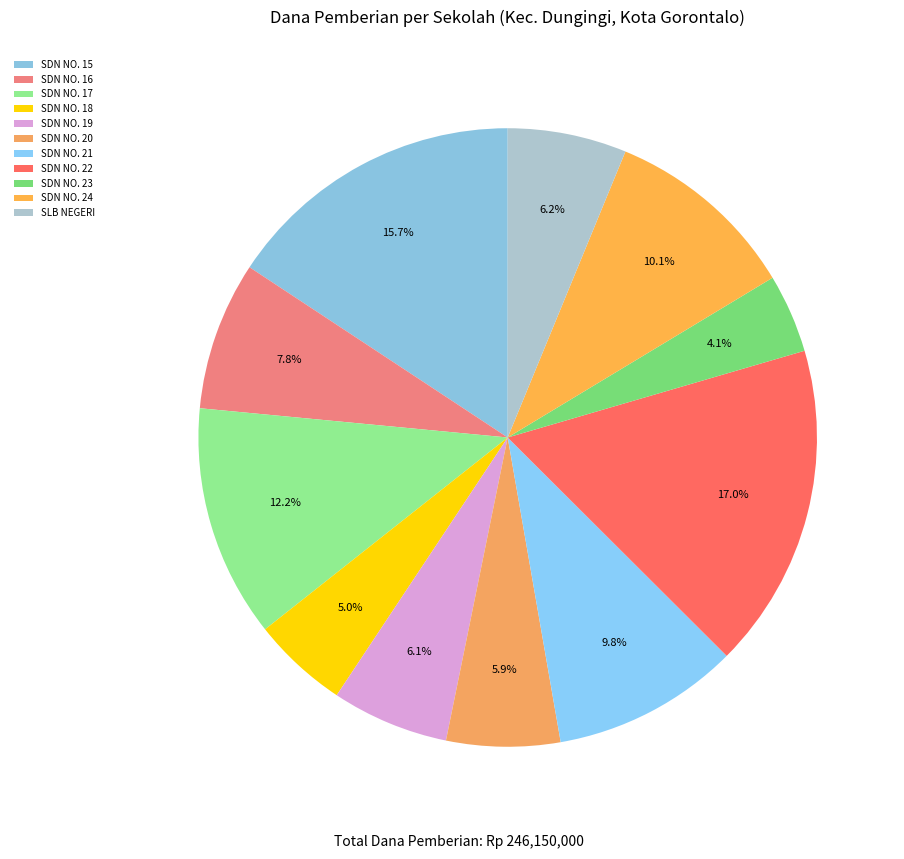

Rank the categories by value from highest to lowest.

SDN NO. 22, SDN NO. 15, SDN NO. 17, SDN NO. 24, SDN NO. 21, SDN NO. 16, SLB NEGERI, SDN NO. 19, SDN NO. 20, SDN NO. 18, SDN NO. 23